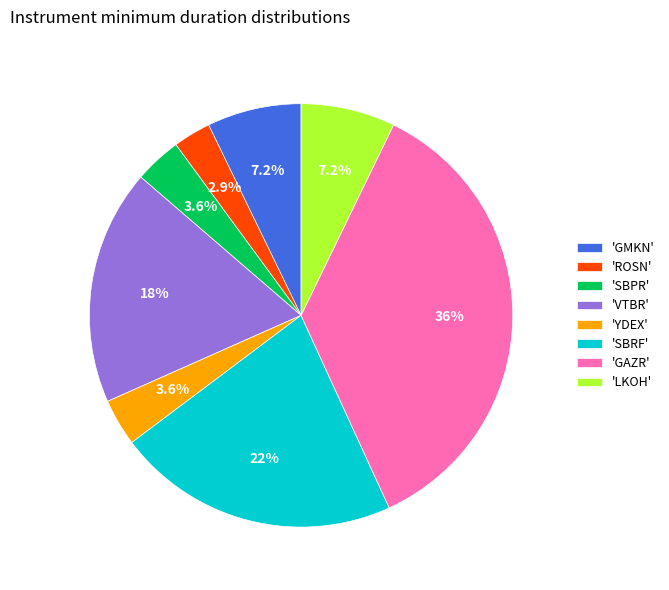

Combined, what portion of the pie is 'SBRF' and 'GMKN'?

28.8%